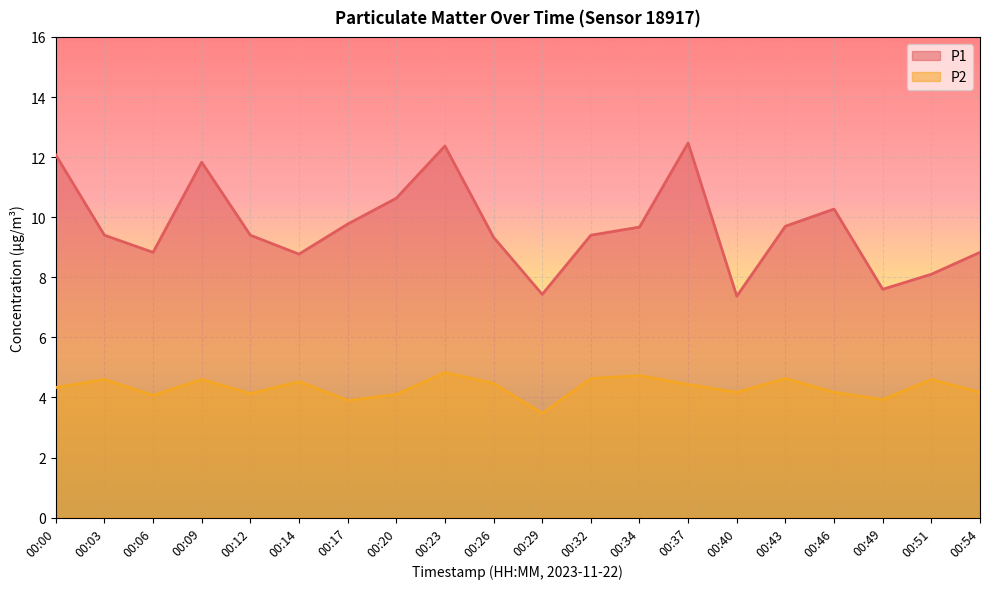

Which label corresponds to the largest value in the chart?

00:37